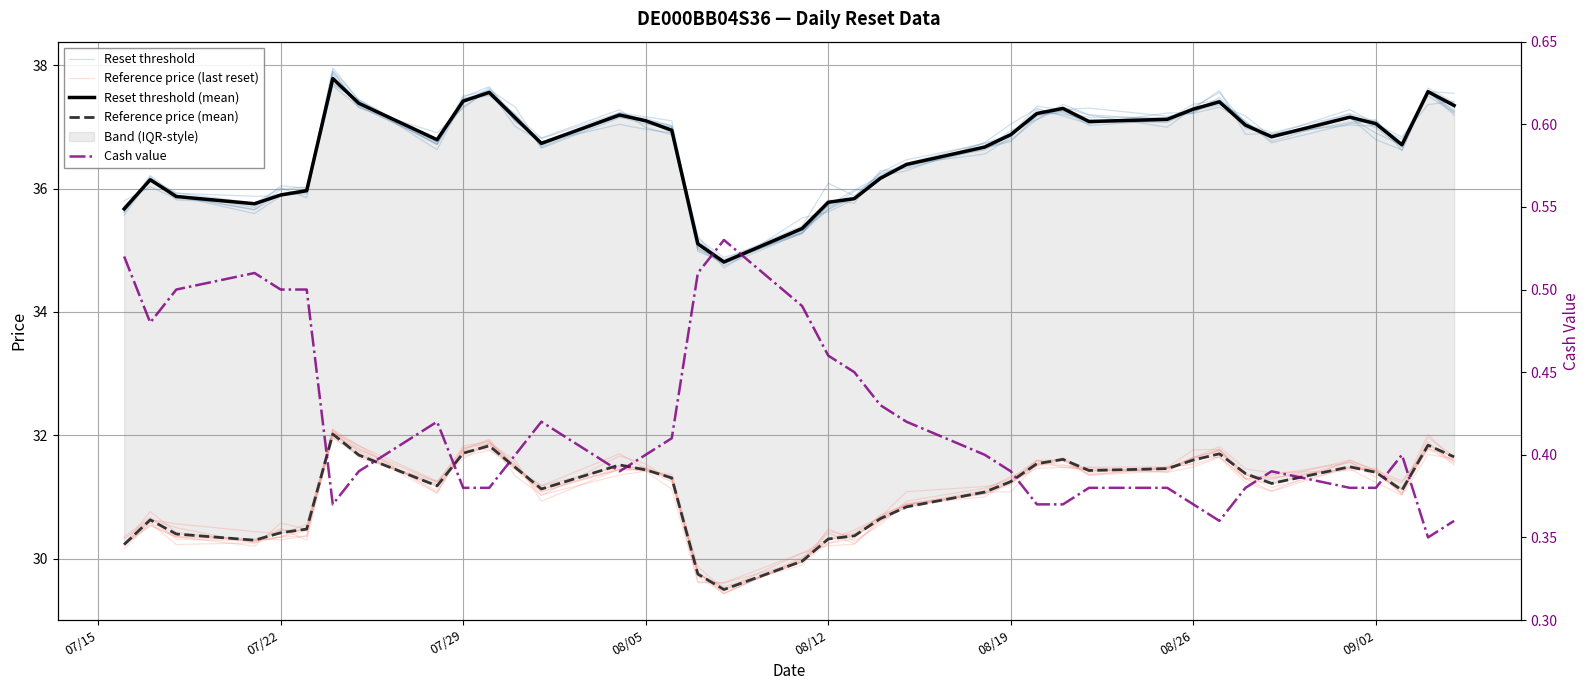

What is the greatest value displayed?

37.9